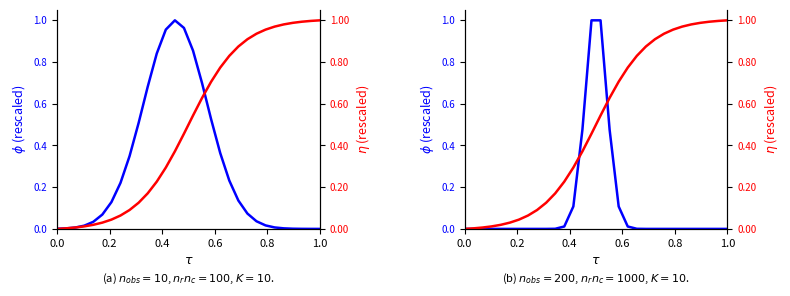

Does the chart have visible grid lines?

No